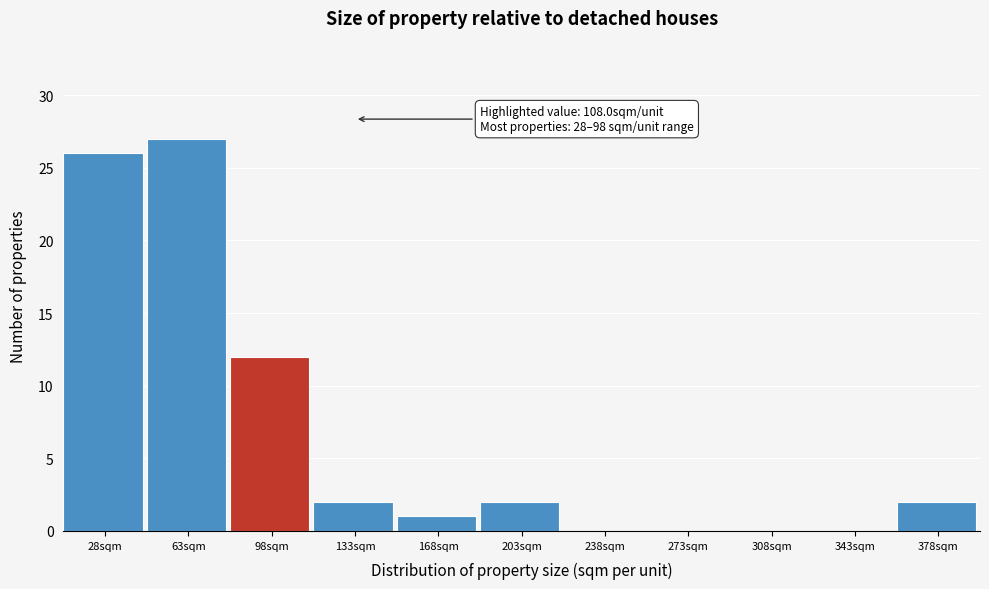

Reading right to left, list all the values displayed in this chart.

378sqm=2	343sqm=0	308sqm=0	273sqm=0	238sqm=0	203sqm=2	168sqm=1	133sqm=2	98sqm=12	63sqm=27	28sqm=26